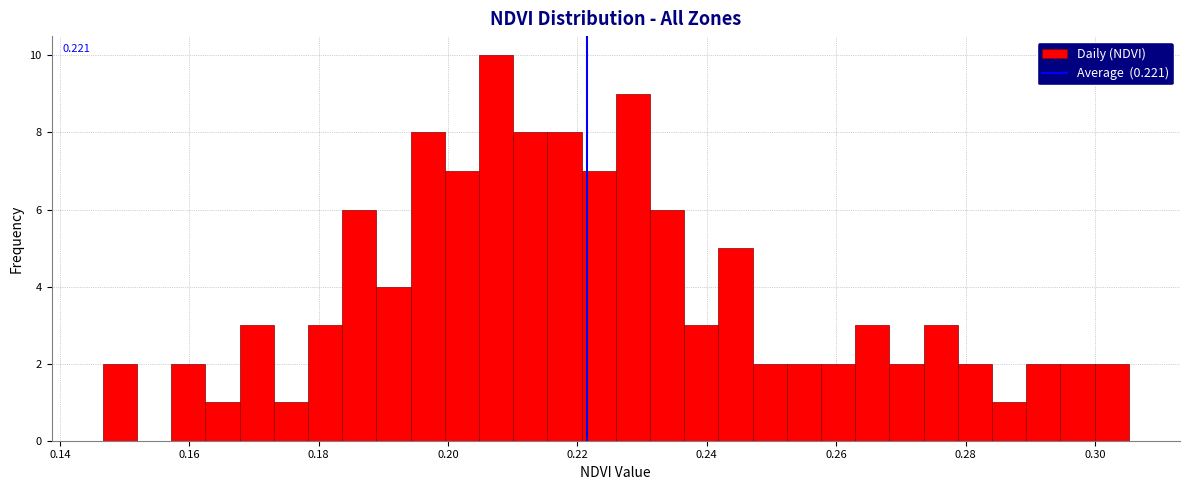

Read against the x-axis, roughly where is the centre of the tallest bar?

0.208